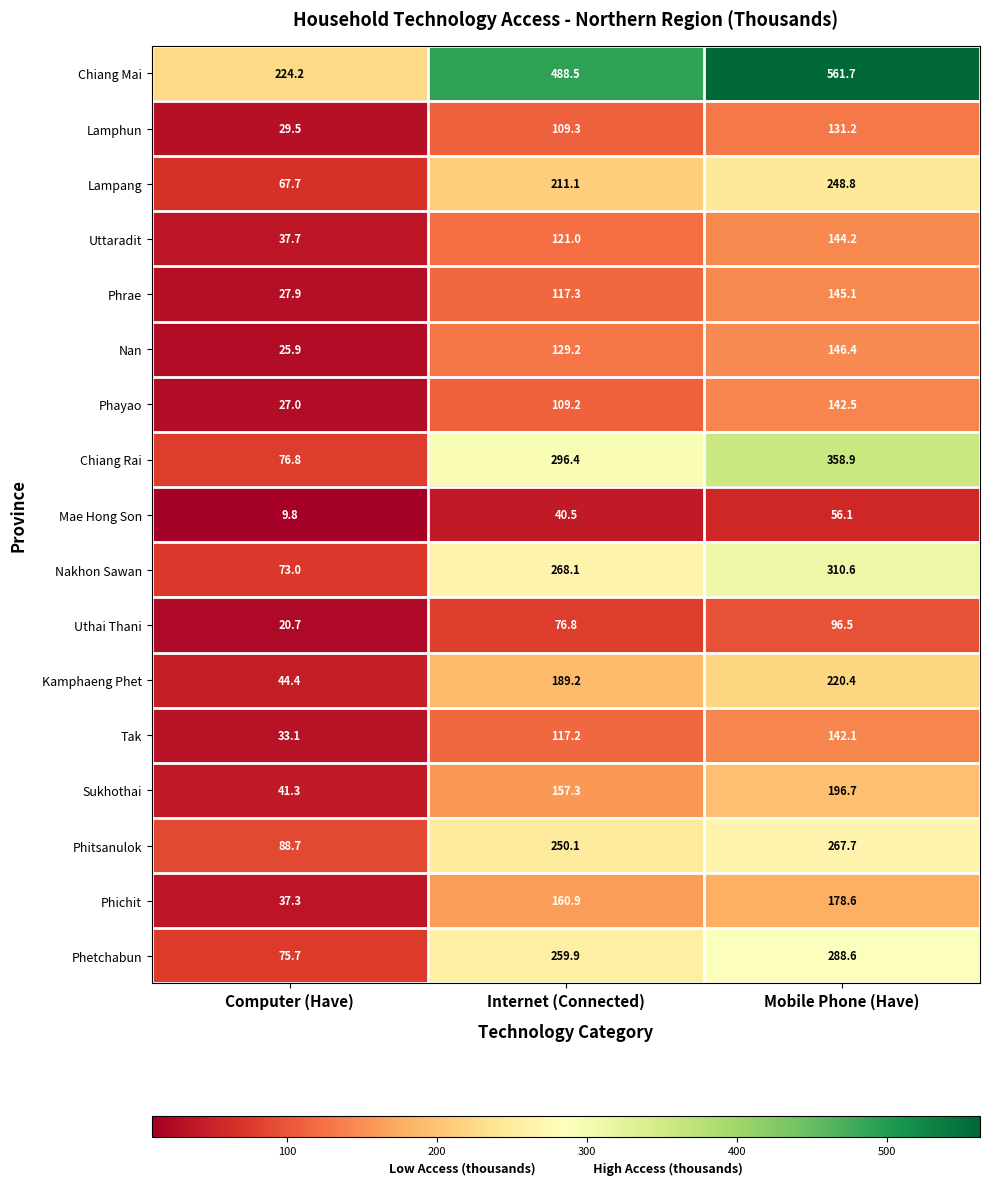

What is the total value across all series at Internet (Connected)?

3102.0